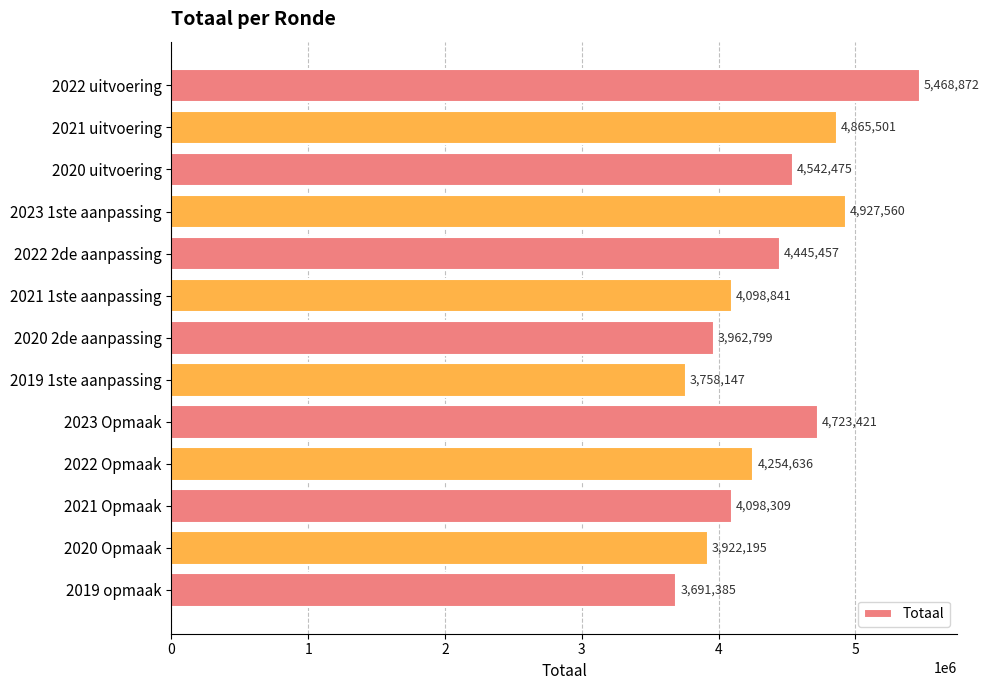

Reading bottom to top, transcribe all the data shown in this chart.

2019 opmaak=3691385	2020 Opmaak=3922195	2021 Opmaak=4098309	2022 Opmaak=4254636	2023 Opmaak=4723421	2019 1ste aanpassing=3758147	2020 2de aanpassing=3962799	2021 1ste aanpassing=4098841	2022 2de aanpassing=4445457	2023 1ste aanpassing=4927560	2020 uitvoering=4542475	2021 uitvoering=4865501	2022 uitvoering=5468872